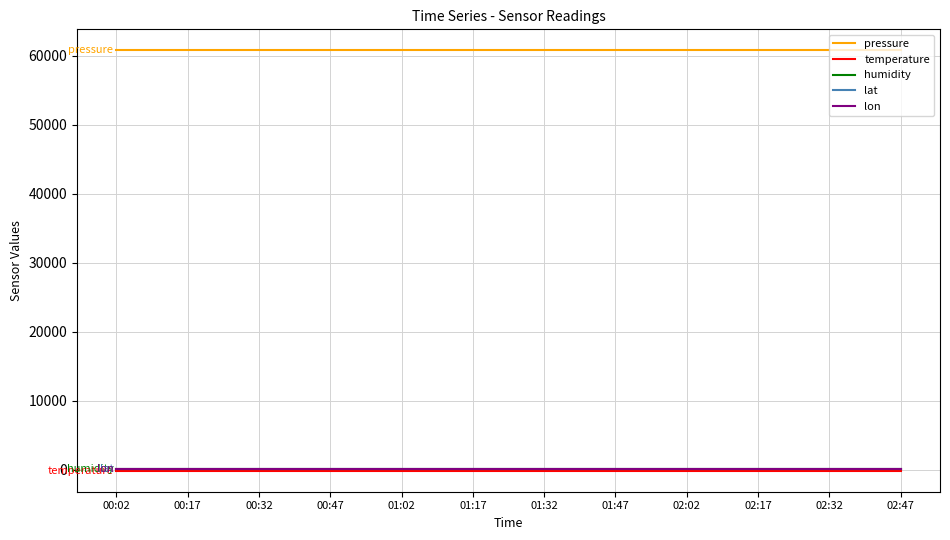

Reading left to right, extract all data points from this chart.

pressure: 00:02=60771.8	00:17=60771.8	00:32=60771.8	00:47=60771.8	01:02=60771.8	01:17=60771.8	01:32=60771.8	01:47=60771.8	02:02=60771.8	02:17=60771.8	02:32=60771.8	02:47=60771.8
temperature: 00:02=-147.5	00:17=-147.5	00:32=-147.5	00:47=-147.5	01:02=-147.5	01:17=-147.5	01:32=-147.5	01:47=-147.5	02:02=-147.5	02:17=-147.5	02:32=-147.5	02:47=-147.5
humidity: 00:02=100.0	00:17=100.0	00:32=100.0	00:47=100.0	01:02=100.0	01:17=100.0	01:32=100.0	01:47=100.0	02:02=100.0	02:17=100.0	02:32=100.0	02:47=100.0
lat: 00:02=50.5	00:17=50.5	00:32=50.5	00:47=50.5	01:02=50.5	01:17=50.5	01:32=50.5	01:47=50.5	02:02=50.5	02:17=50.5	02:32=50.5	02:47=50.5
lon: 00:02=30.5	00:17=30.5	00:32=30.5	00:47=30.5	01:02=30.5	01:17=30.5	01:32=30.5	01:47=30.5	02:02=30.5	02:17=30.5	02:32=30.5	02:47=30.5